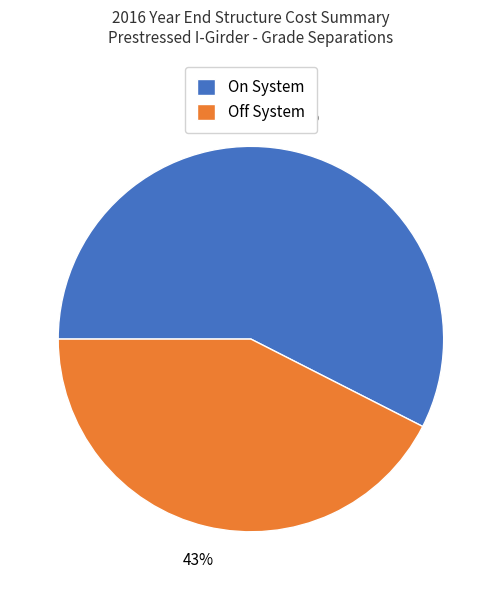

To the nearest percent, what percentage of the pie is On System?

57%